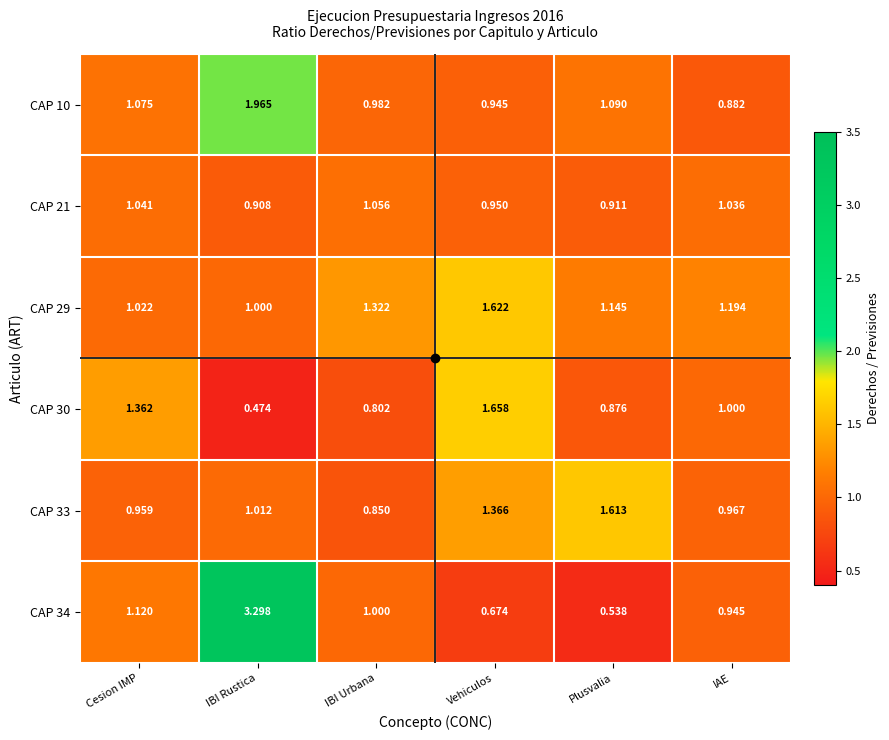

Rank the categories by CAP 21 value from highest to lowest.

IBI Urbana, Cesion IMP, IAE, Vehiculos, Plusvalia, IBI Rustica